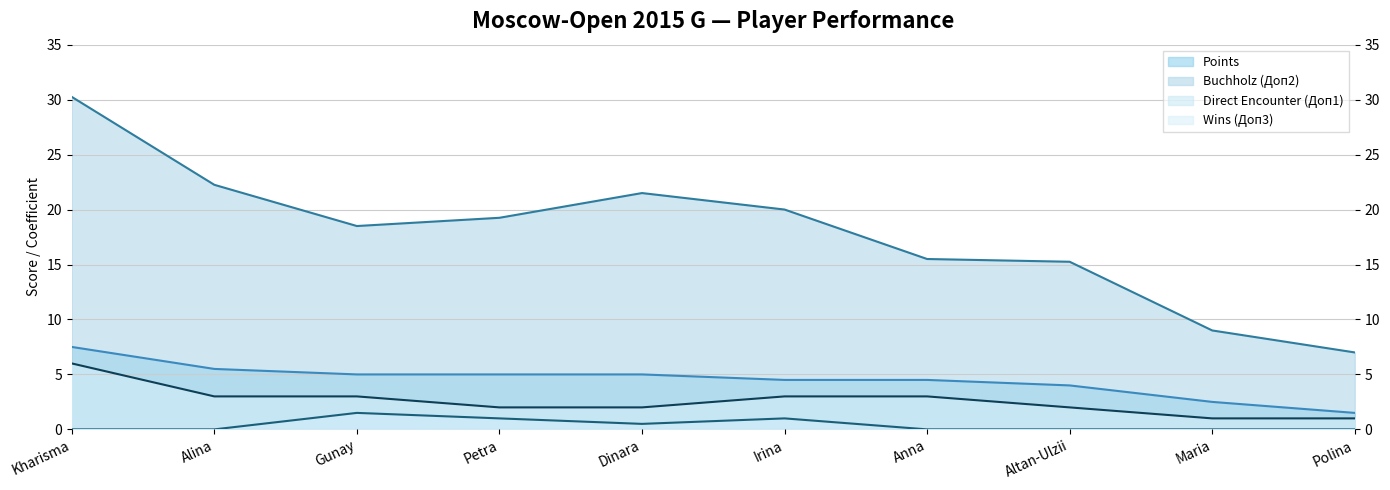

List the series in order of their peak value, highest first.

Buchholz (Доп2), Points, Wins (Доп3), Direct Encounter (Доп1)